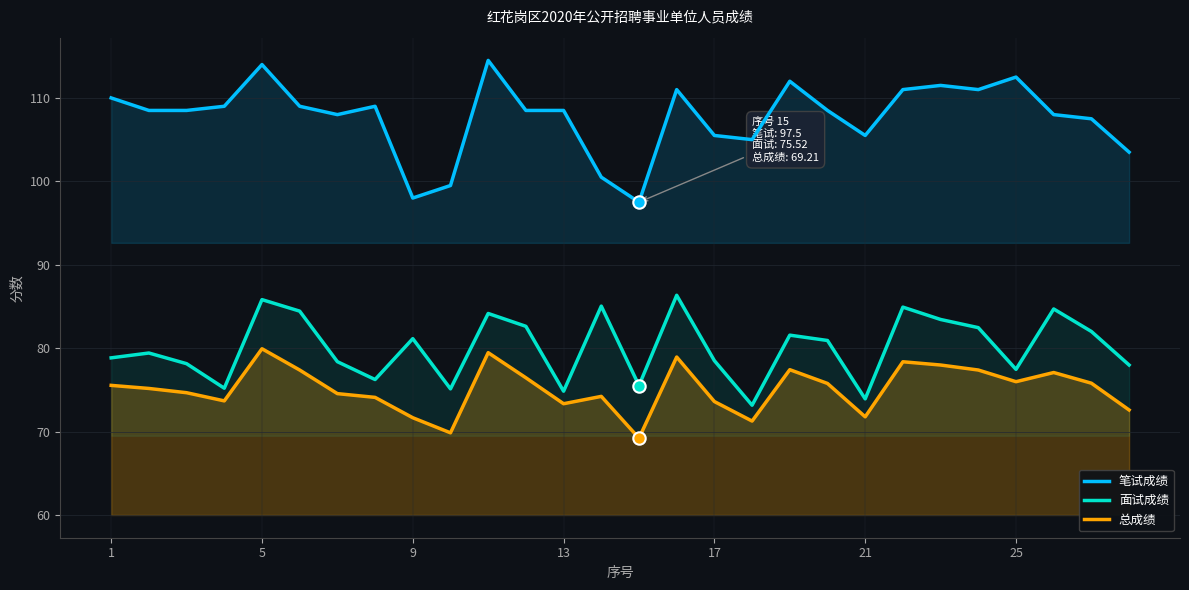

At how many categories does at least one series exceed 110?

8